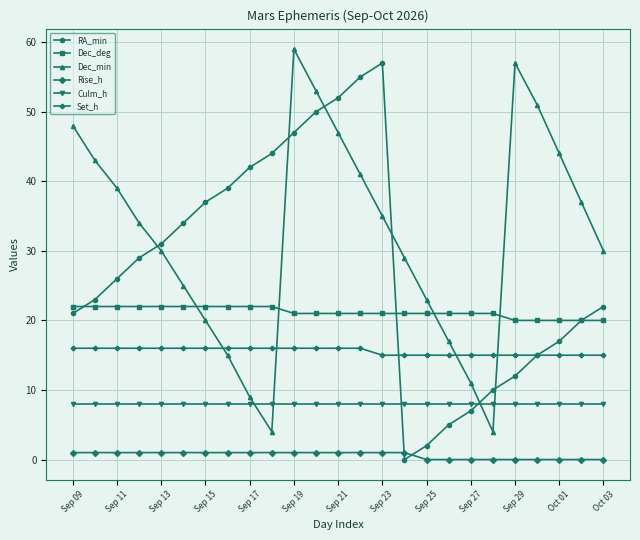

What are all the series names shown in the legend?

RA_min, Dec_deg, Dec_min, Rise_h, Culm_h, Set_h